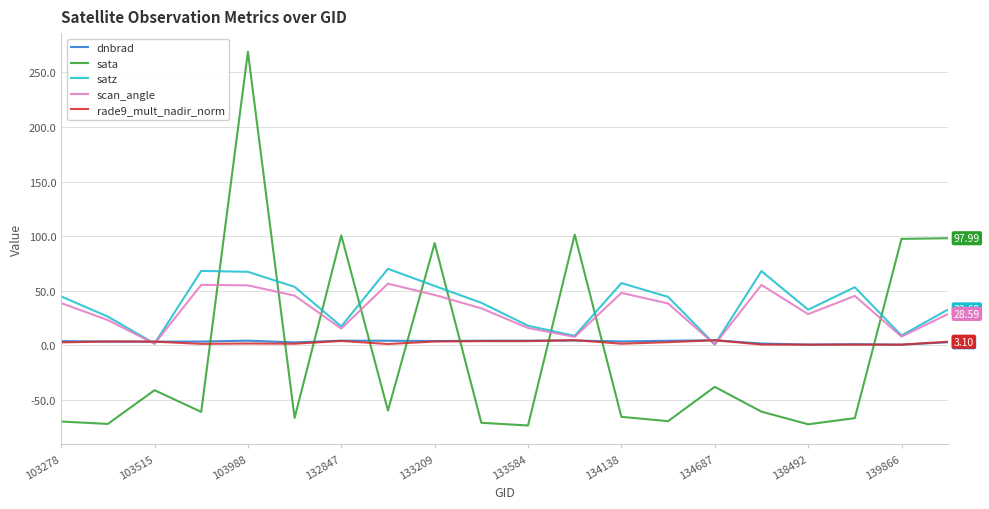

Which series has the largest range (max minus min)?

sata